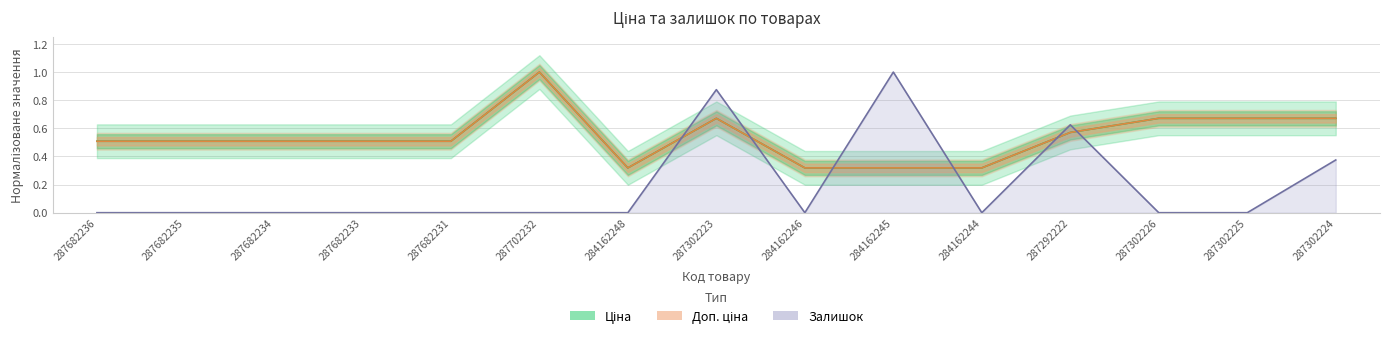

At which category does Доп. ціна reach its first local valley?

284162248